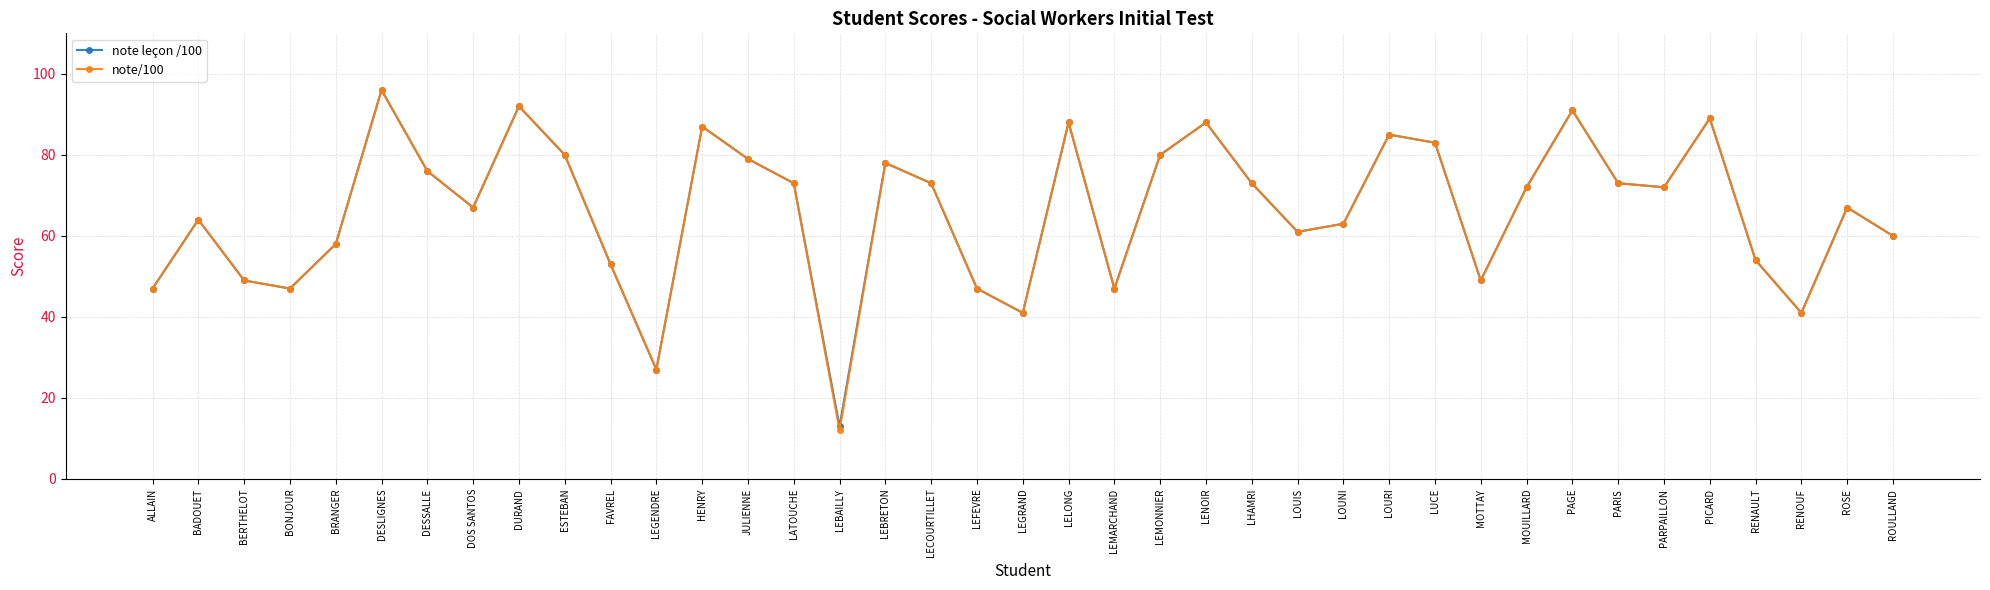

What is the greatest value displayed?

96